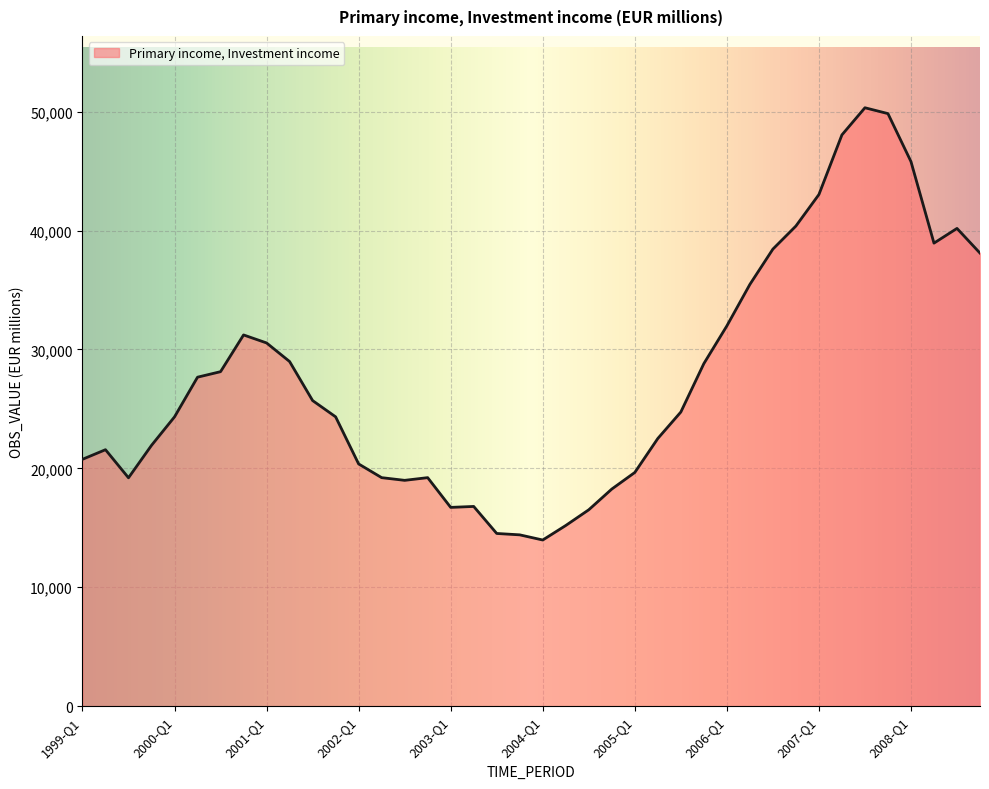

What is the difference between the maximum and minimum values?

36350.5